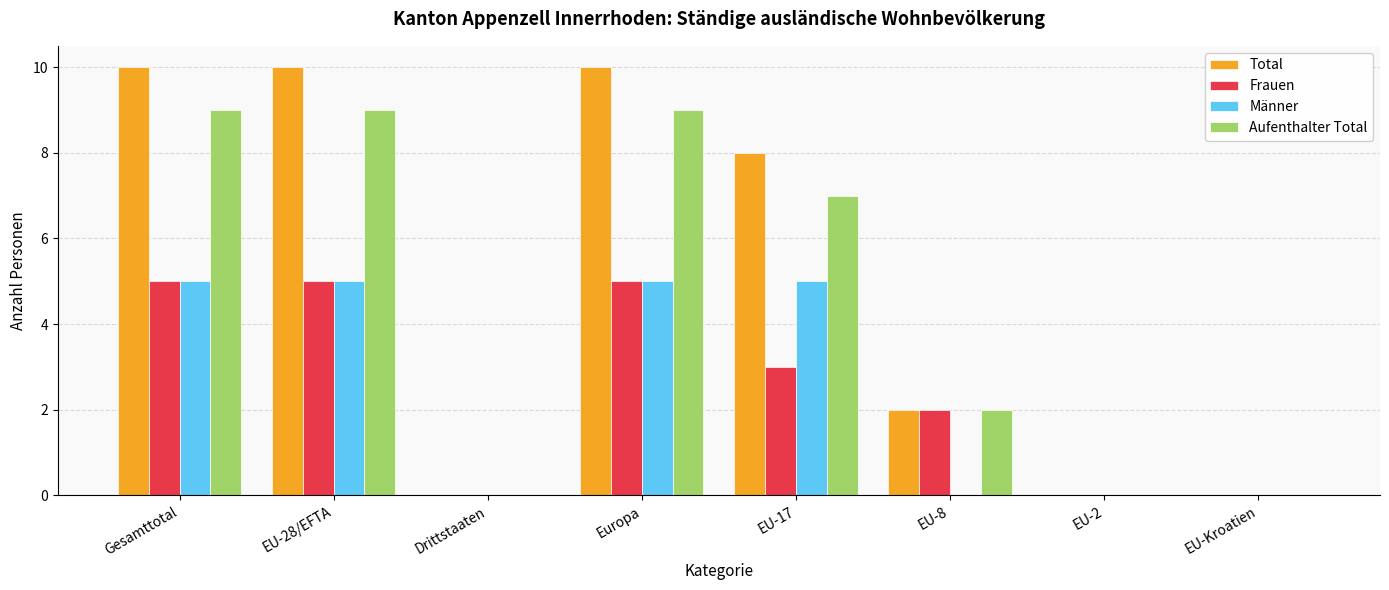

True or false: Männer has a value of 0 at EU-Kroatien.

True